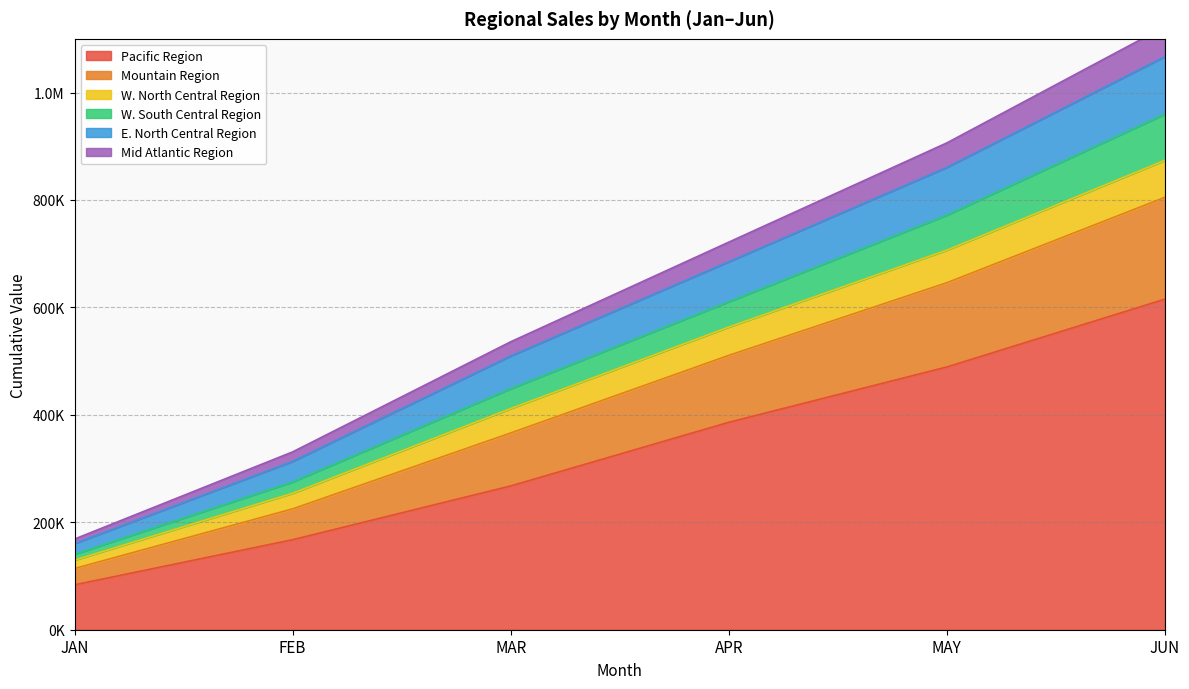

Does the chart display data point markers on the line(s)?

No